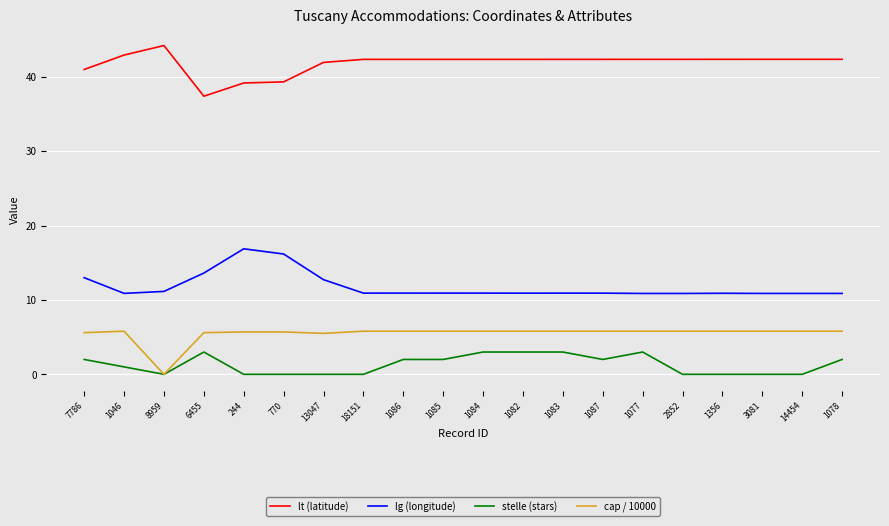

What is the spread (max minus min) of values at 1046?

41.9